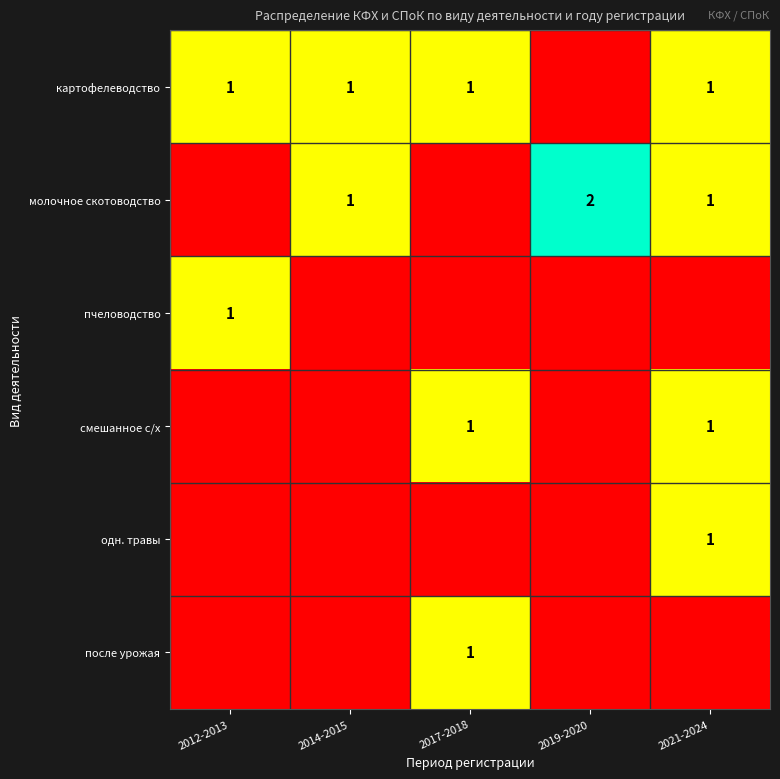

At how many categories does at least one series exceed 0?

5